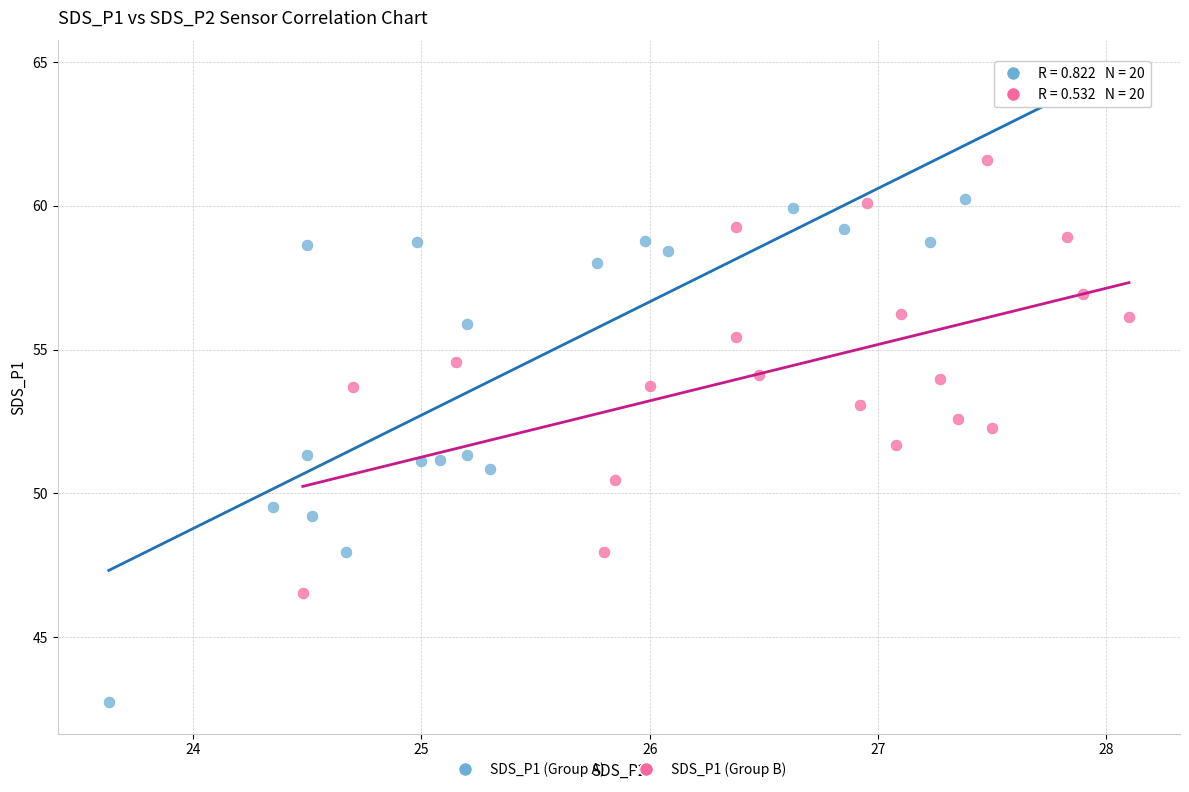

Which series has the widest spread of Y values?

SDS_P1 (Group A)